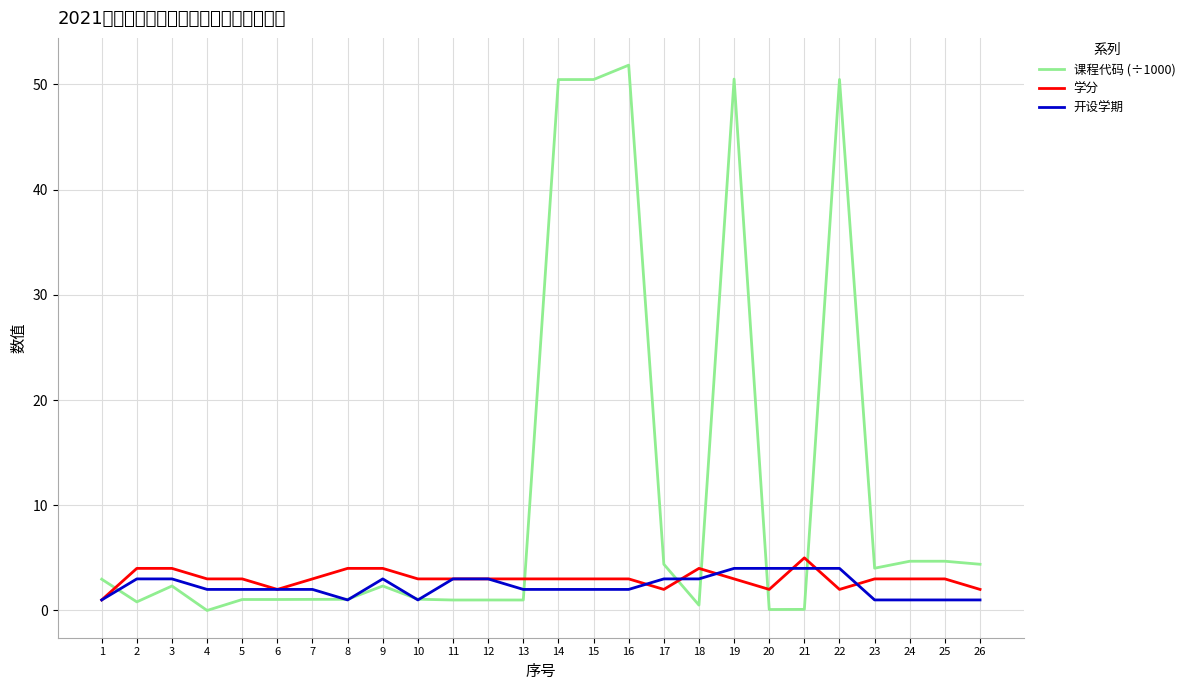

Does the chart have visible grid lines?

Yes